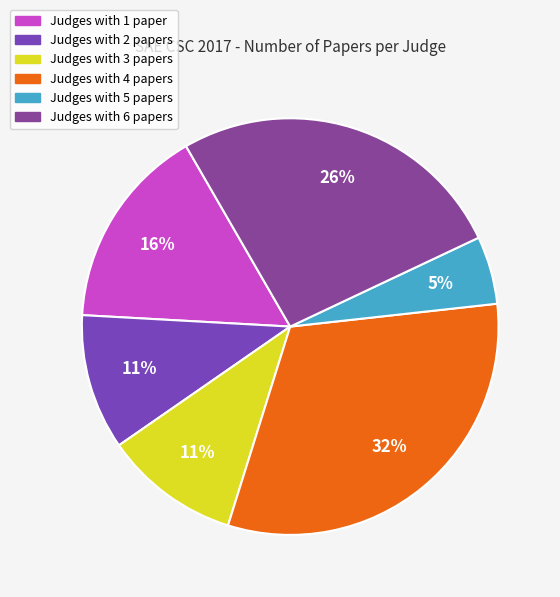

How many slices are in this pie chart?

6